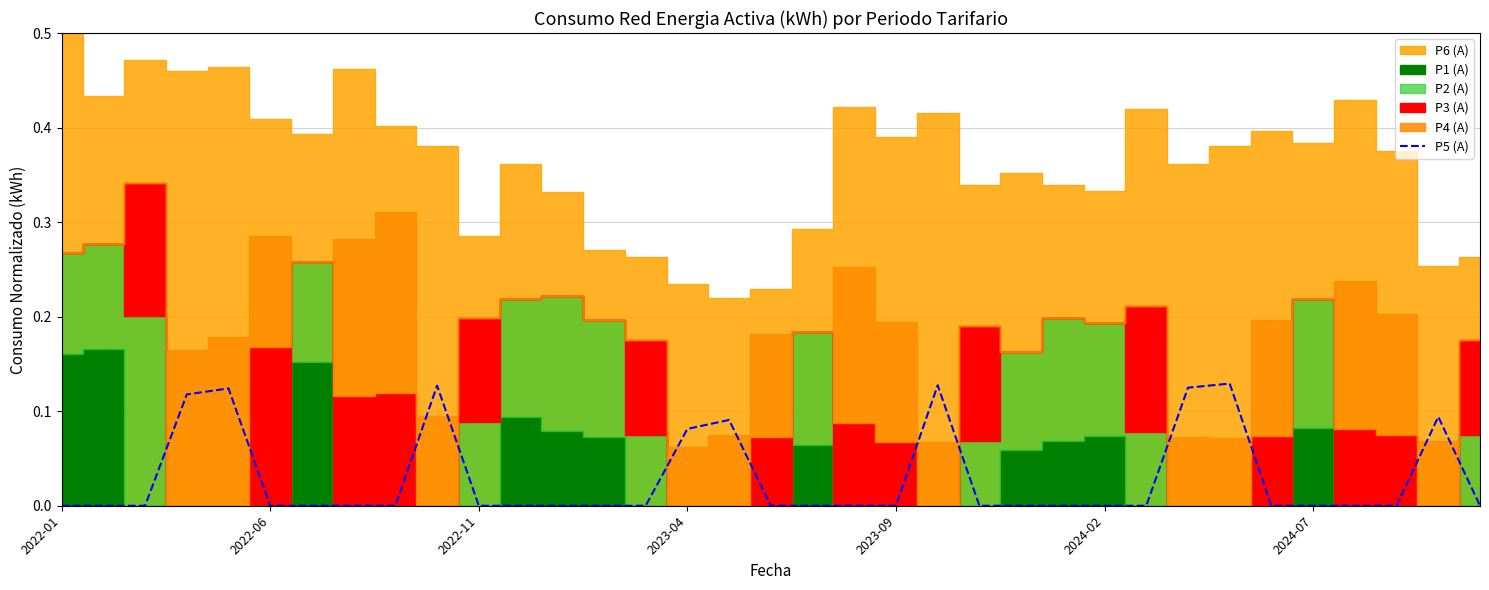

The value at 23 is 0.1. True or false?

False